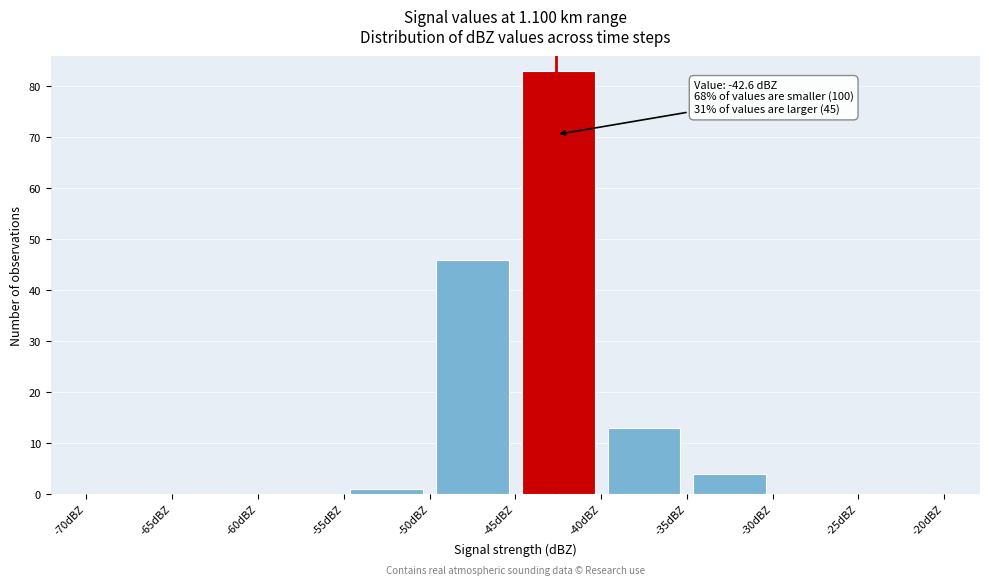

Over which range of the x-axis is the bar tallest?

-45 to -40